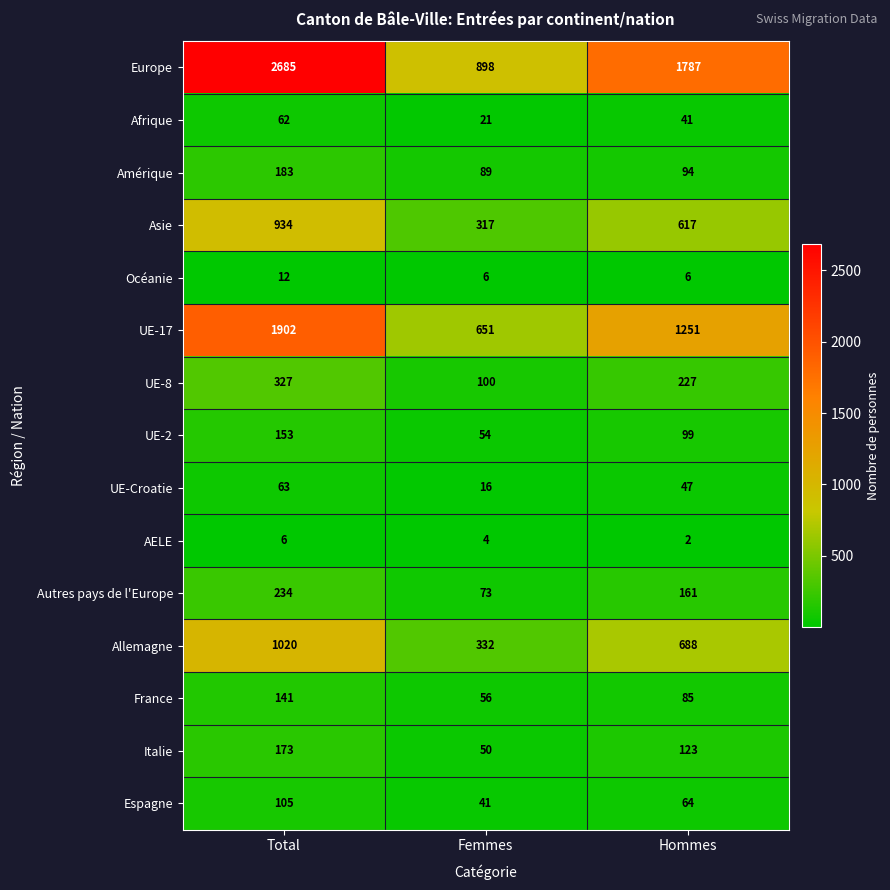

Is it true that UE-Croatie equals 19 at Hommes?

False